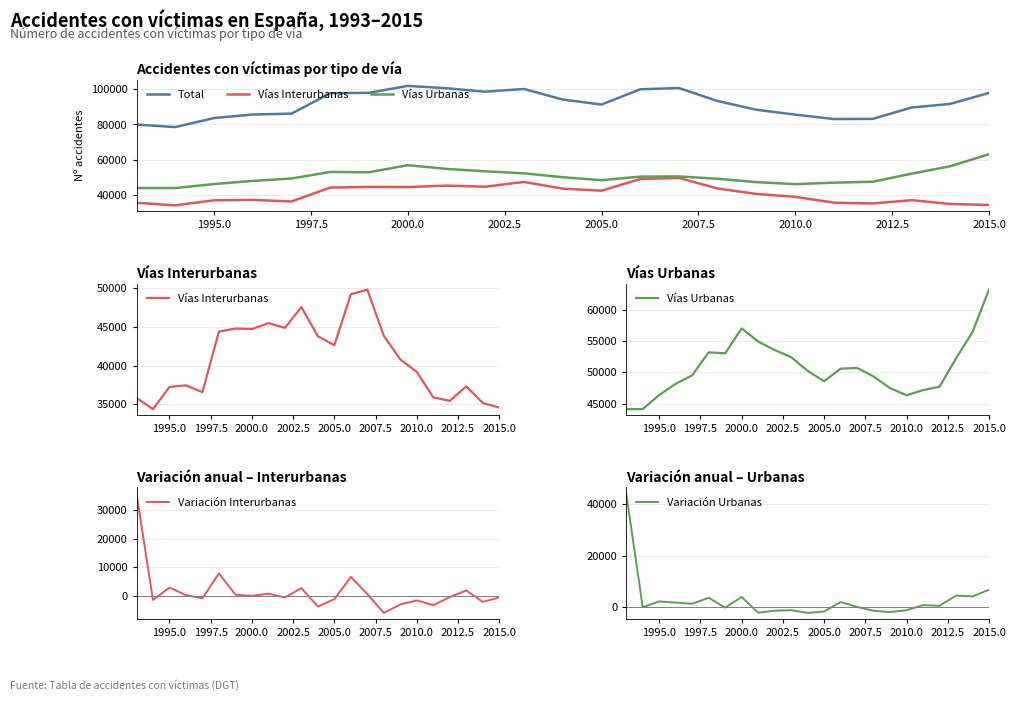

The Variación Interurbanas series shows 2863 at 1995.0. True or false?

True